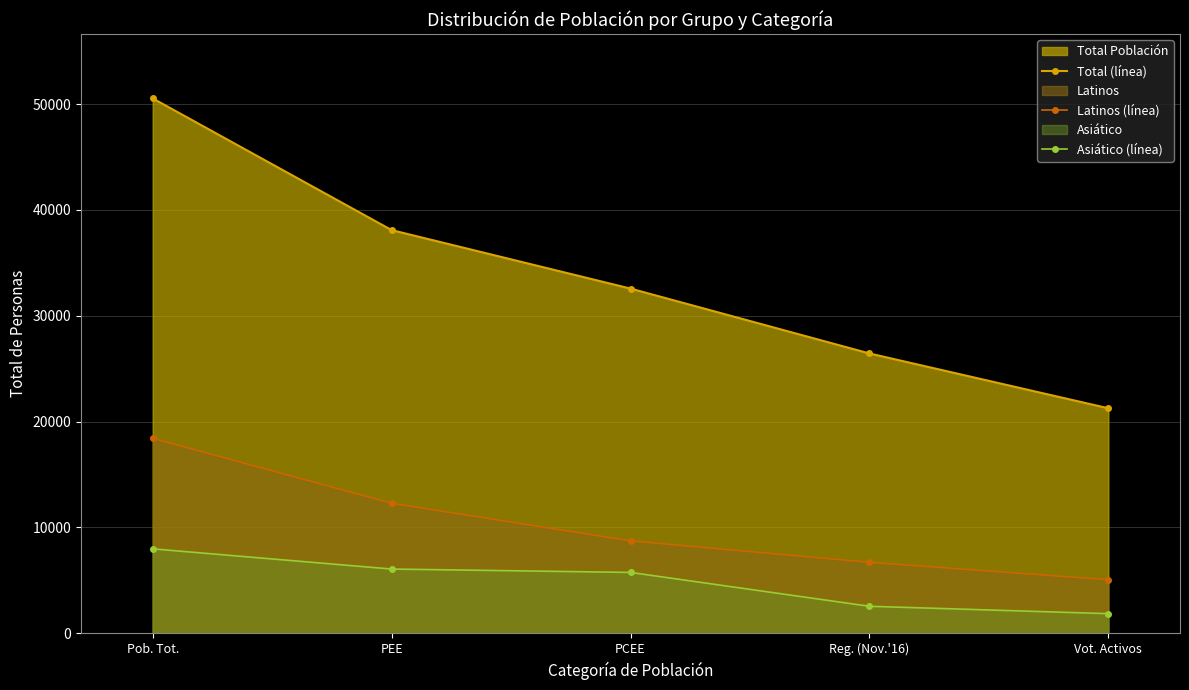

The Total (línea) series shows 13107.7 at PEE. True or false?

False